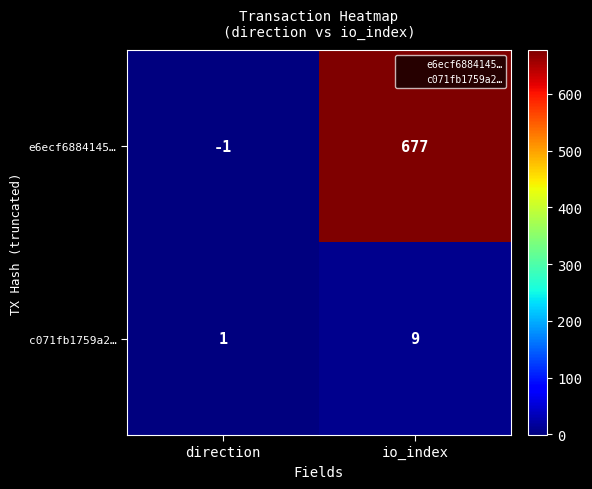

Which label corresponds to the smallest value in the chart?

direction